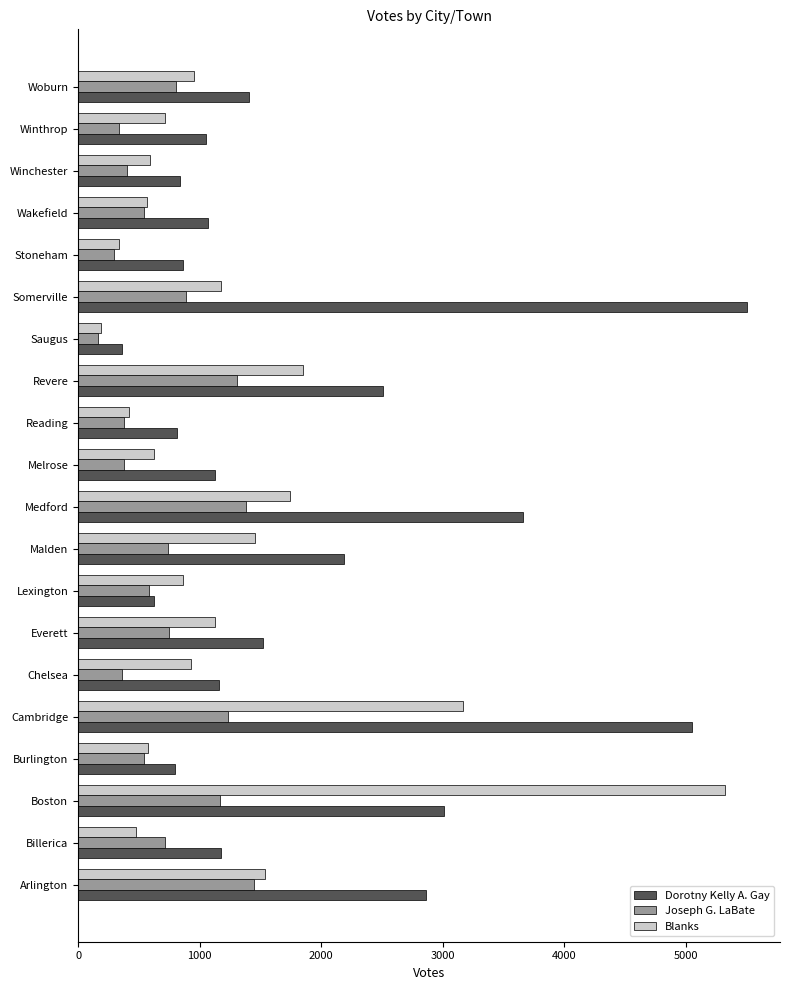

What is the total value across all series at Lexington?

2075